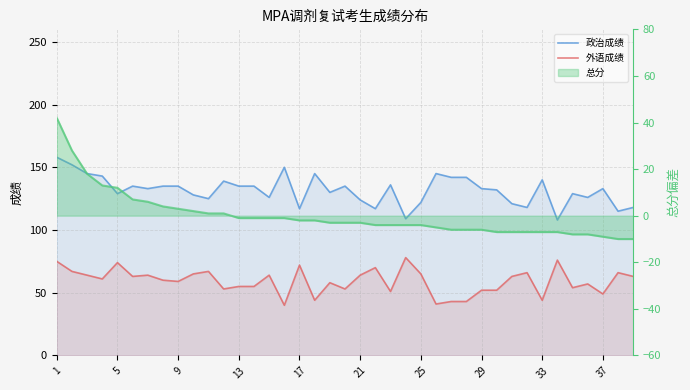

List the series in order of their overall mean, lowest first.

外语成绩, 政治成绩